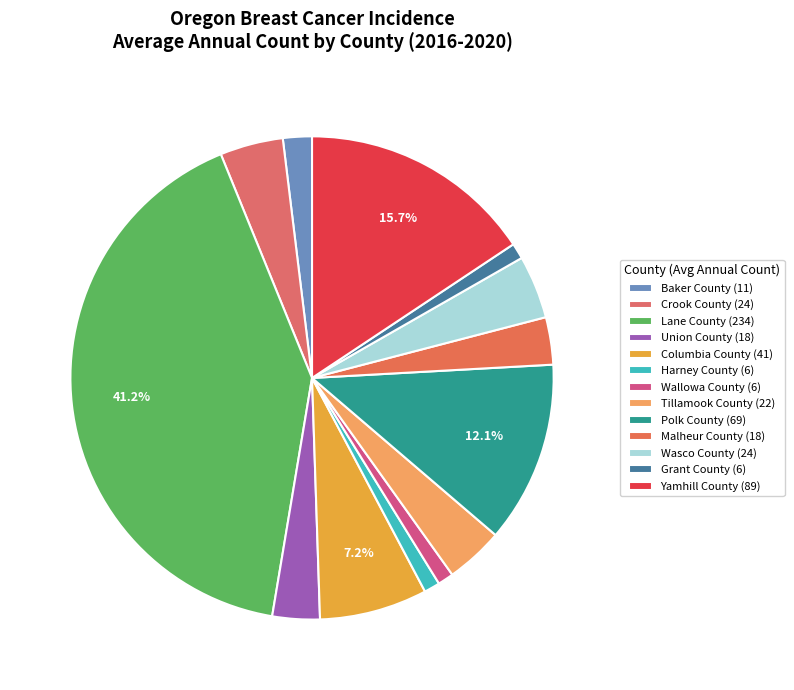

How many segments does this pie chart have?

13